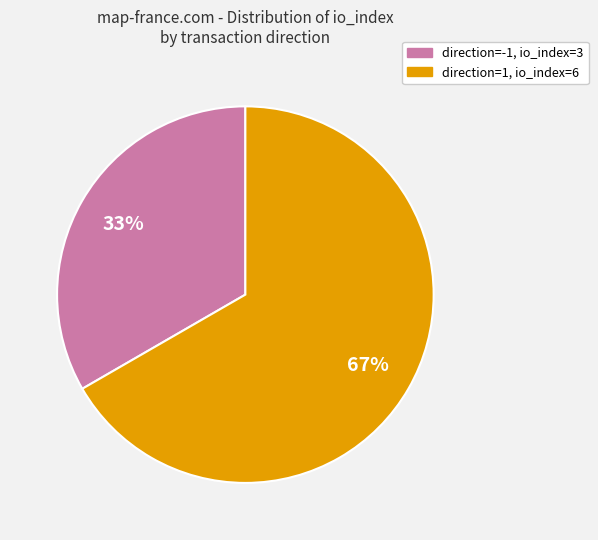

How many segments does this pie chart have?

2